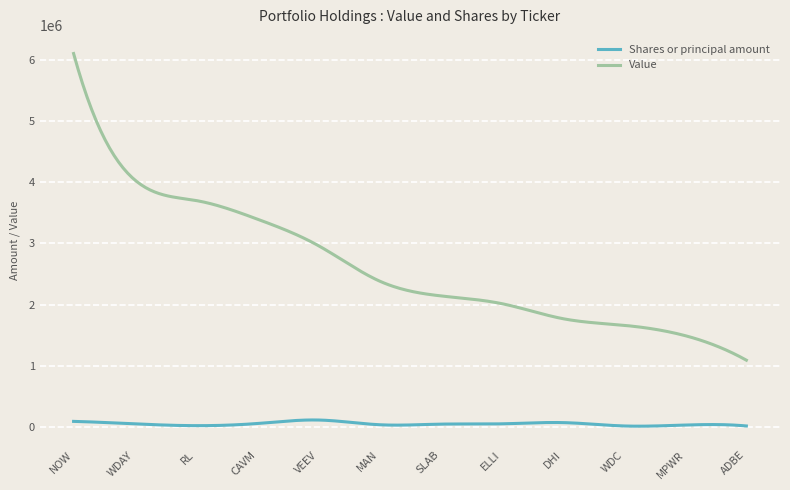

Rank the series by their maximum value, from lowest to highest.

Shares or principal amount, Value